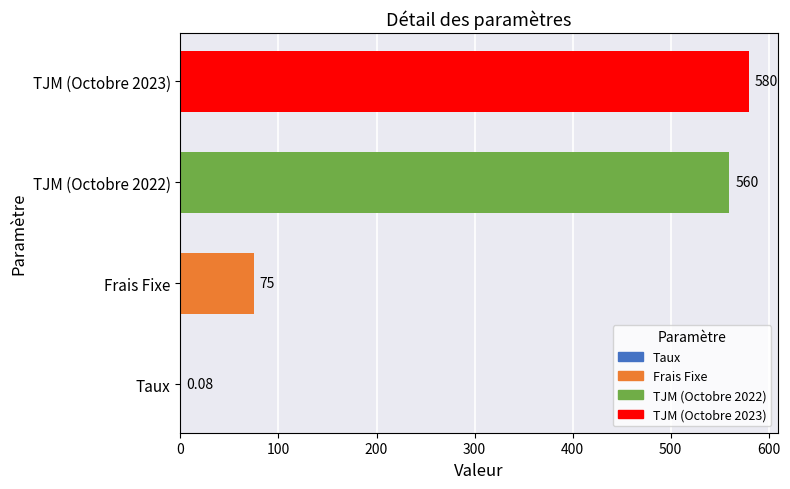

Between Frais Fixe and Taux, which is larger?

Frais Fixe